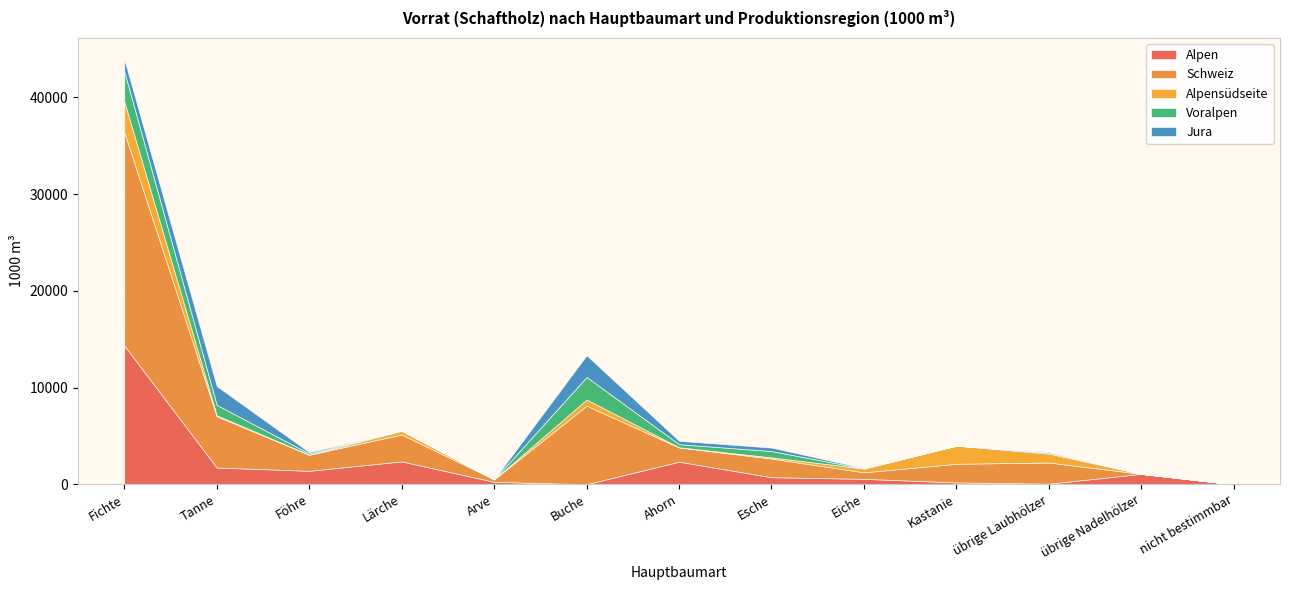

What is the difference between the Alpen values at Kastanie and übrige Laubhölzer?

126